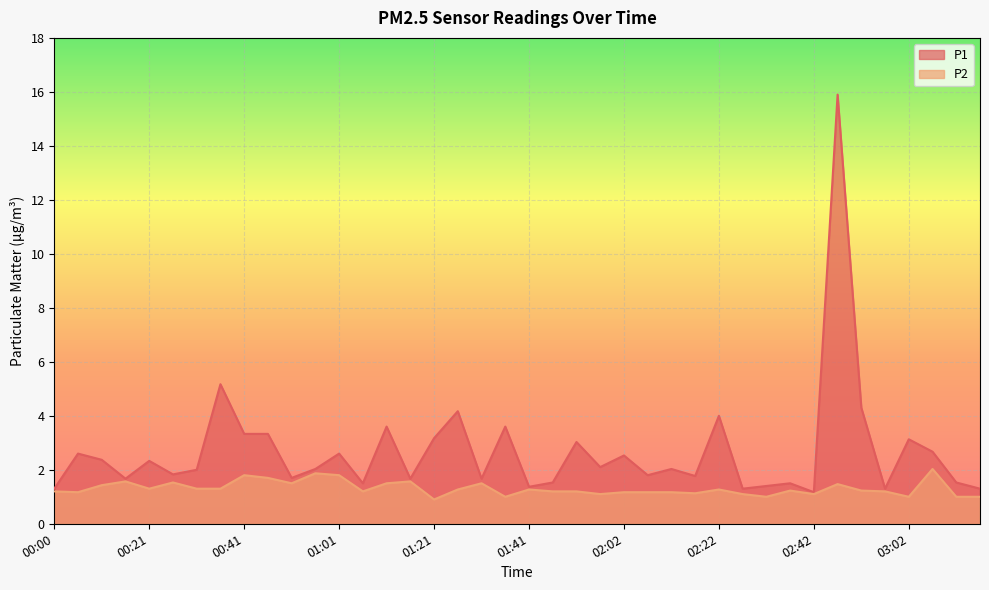

Which series changed the most between 00:31 and 00:46?

P1